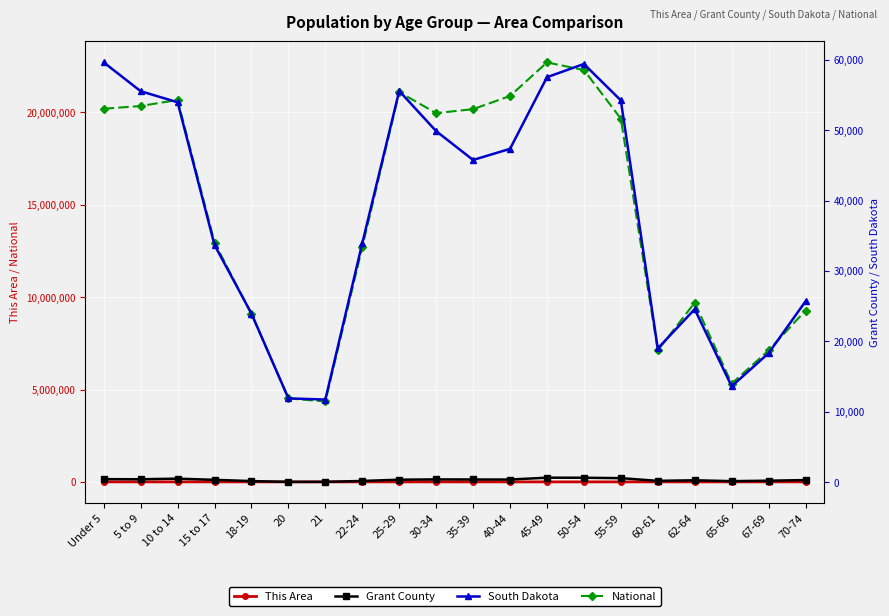

At which category does South Dakota reach its first local peak?

25-29